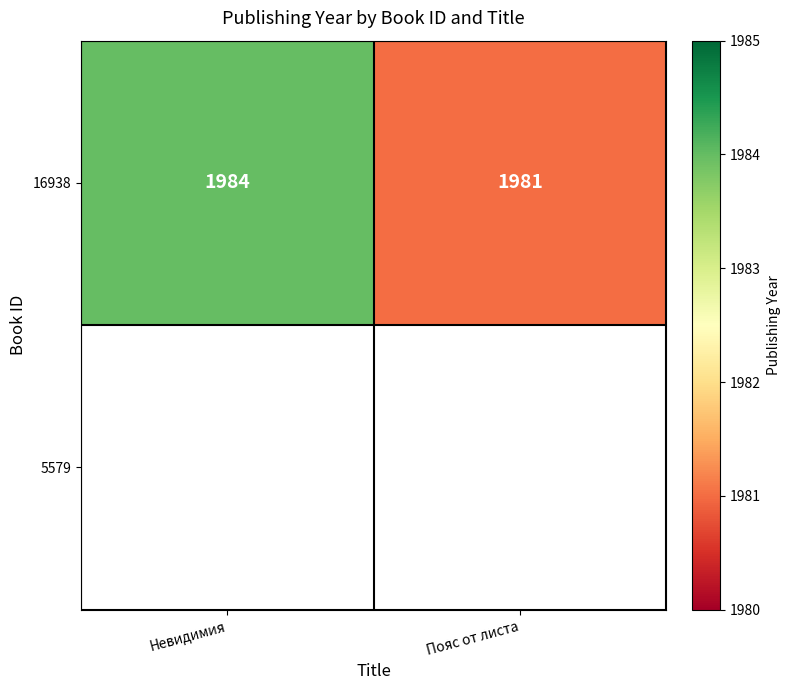

Which has a higher value, Невидимия or Пояс от листа?

Невидимия